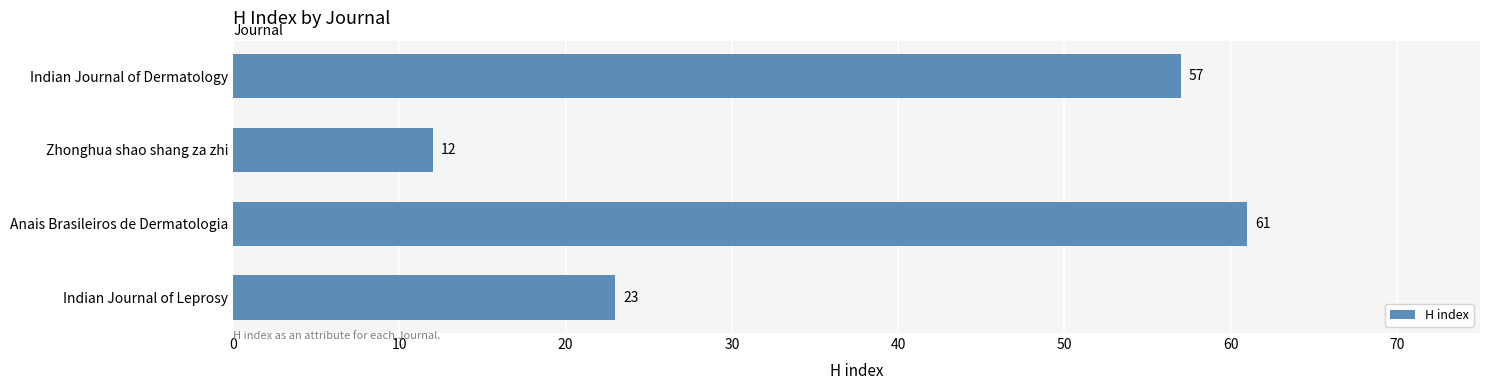

Which label corresponds to the largest value in the chart?

Anais Brasileiros de Dermatologia